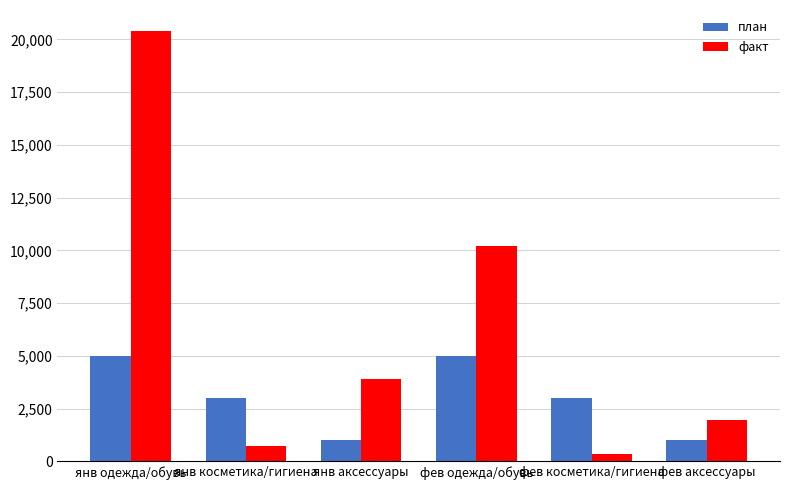

What is the sum of all план values?

18000